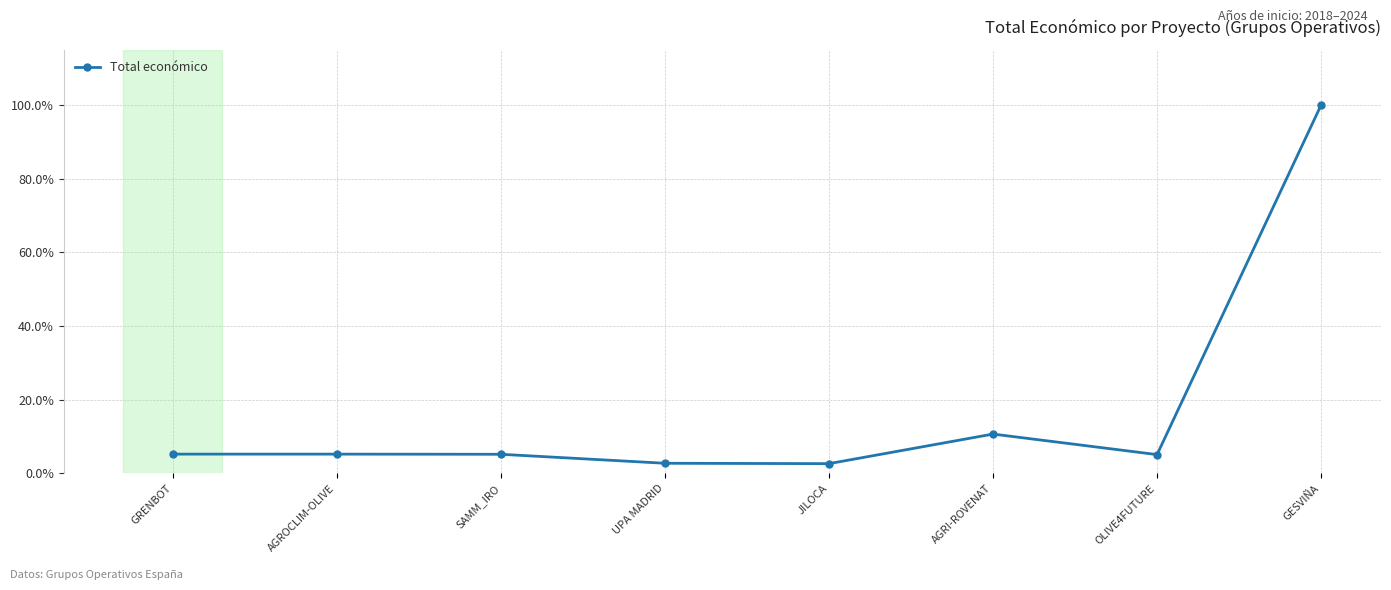

Count the number of data series in this chart.

1